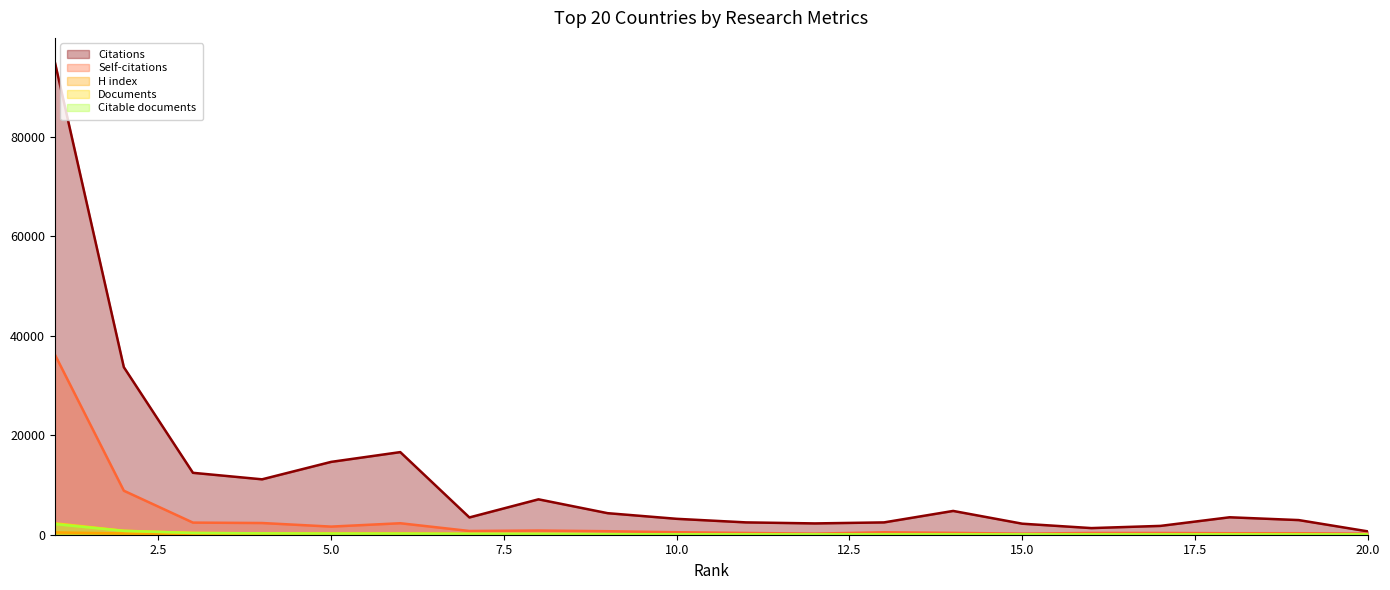

What is the maximum value shown in the chart?

95183